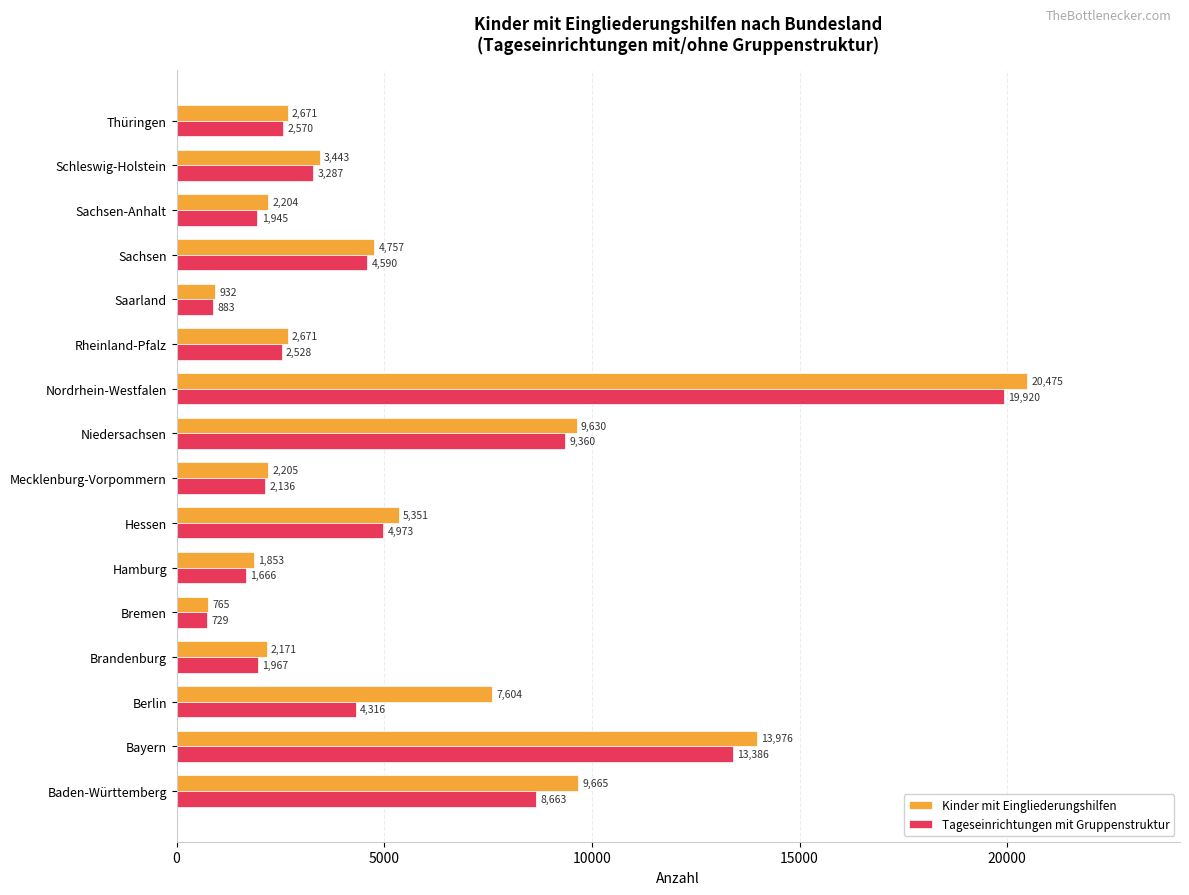

What is the spread (max minus min) of values at Sachsen-Anhalt?

259